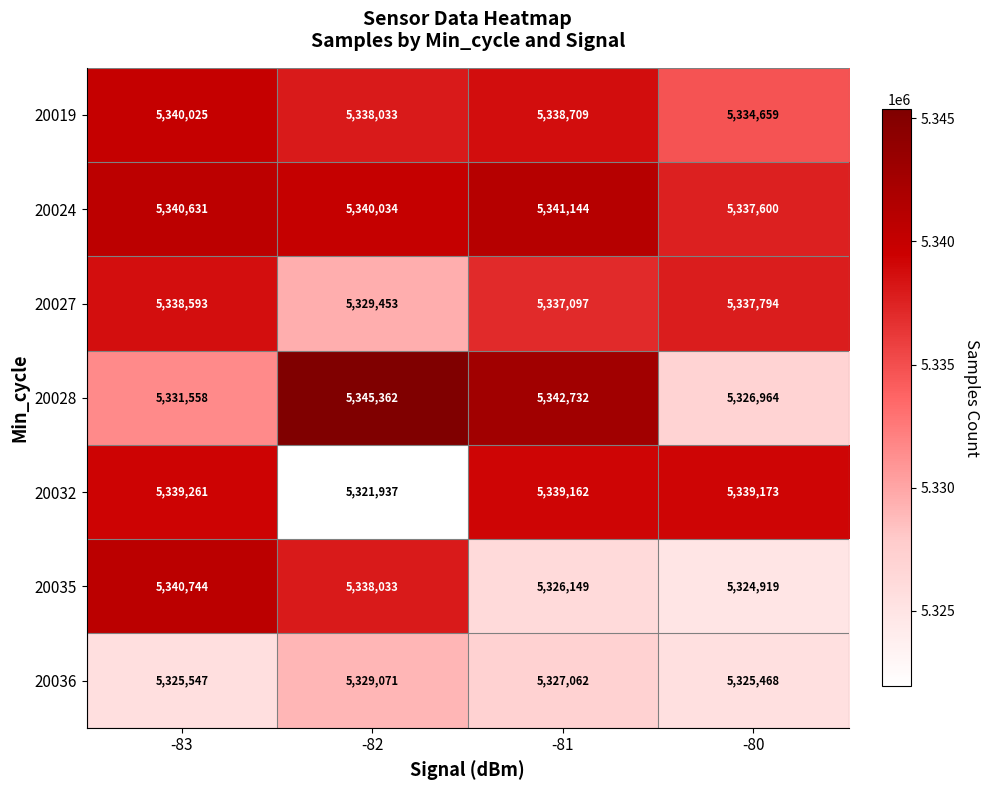

The value of 20019 at -80 is 7632516. True or false?

False